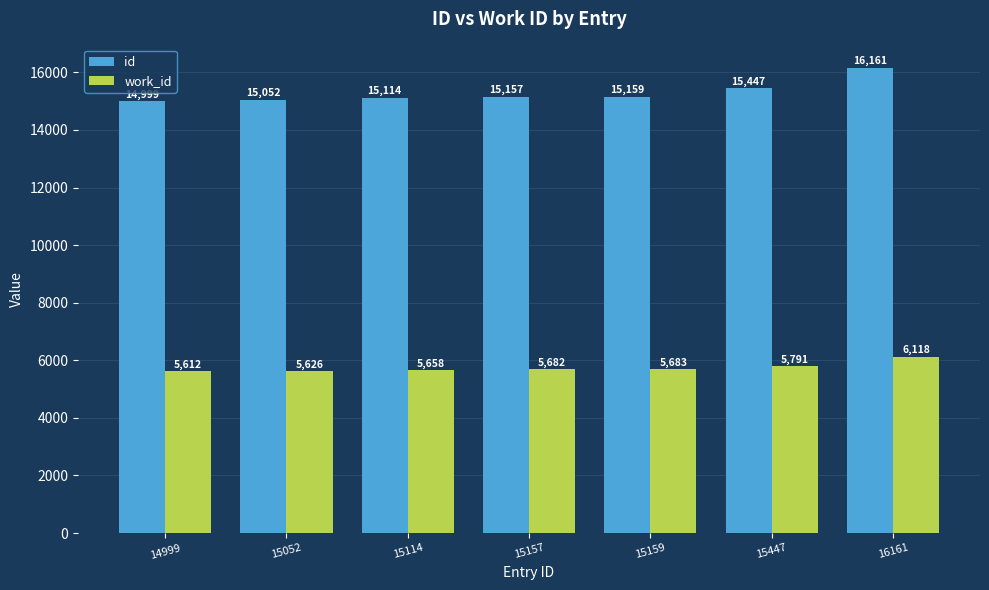

At how many categories does at least one series exceed 14308?

7